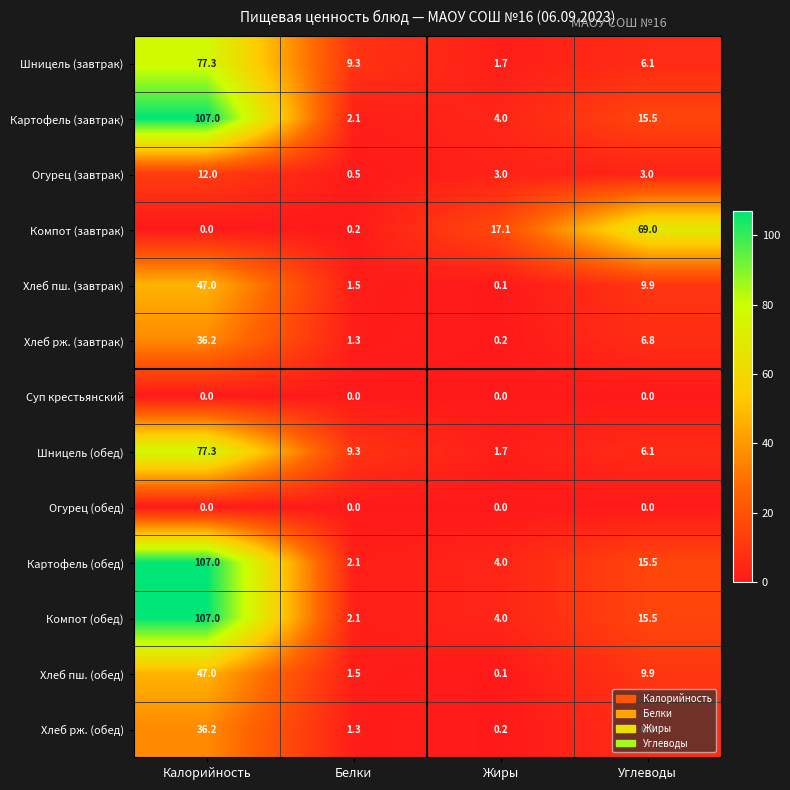

What is the difference between the Шницель (завтрак) values at Жиры and Калорийность?

75.6